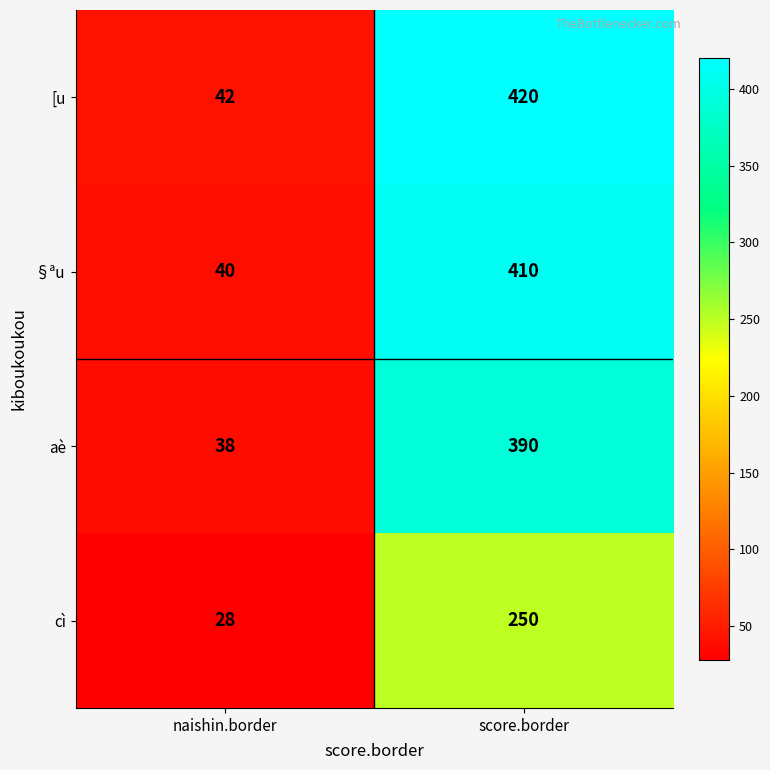

At naishin.border, list the series in order from smallest to largest.

cì, aè, §ªu, [u